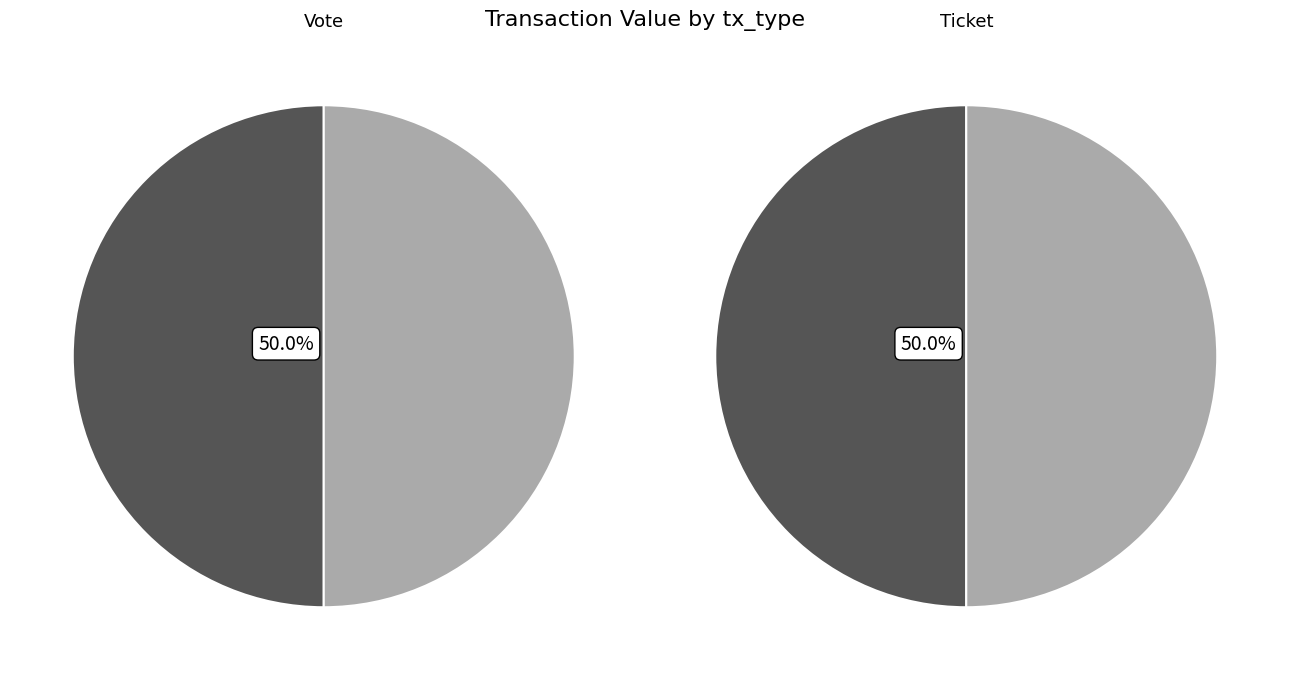

Which has a higher value, Ticket (io_index=0) or Vote (io_index=1)?

Vote (io_index=1)